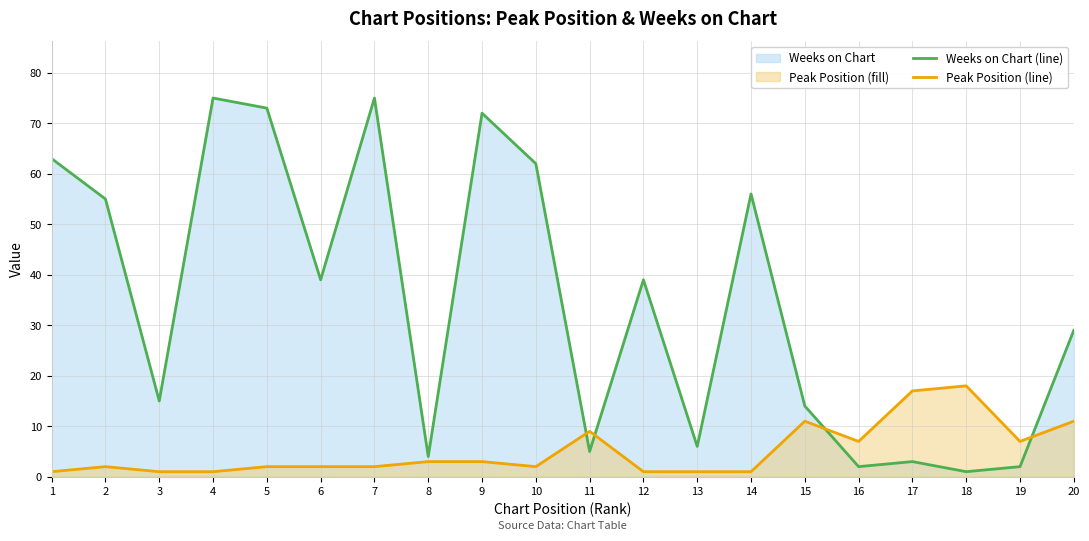

Rank the series by their average value, from lowest to highest.

Peak Position (line), Weeks on Chart (line)